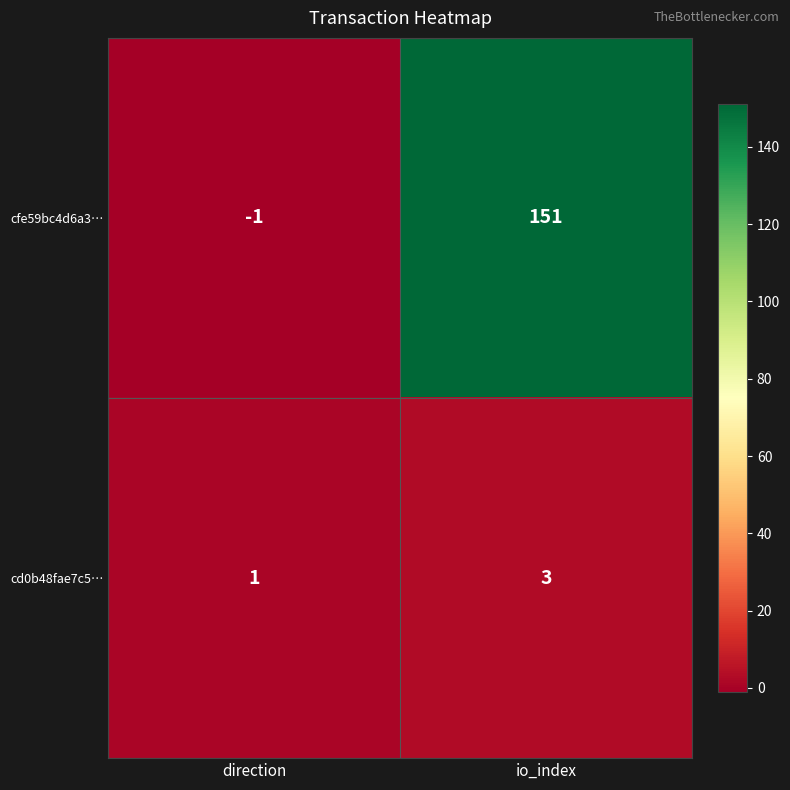

Reading right to left, extract all data points from this chart.

cfe59bc4d6a3…: io_index=151	direction=-1
cd0b48fae7c5…: io_index=3	direction=1